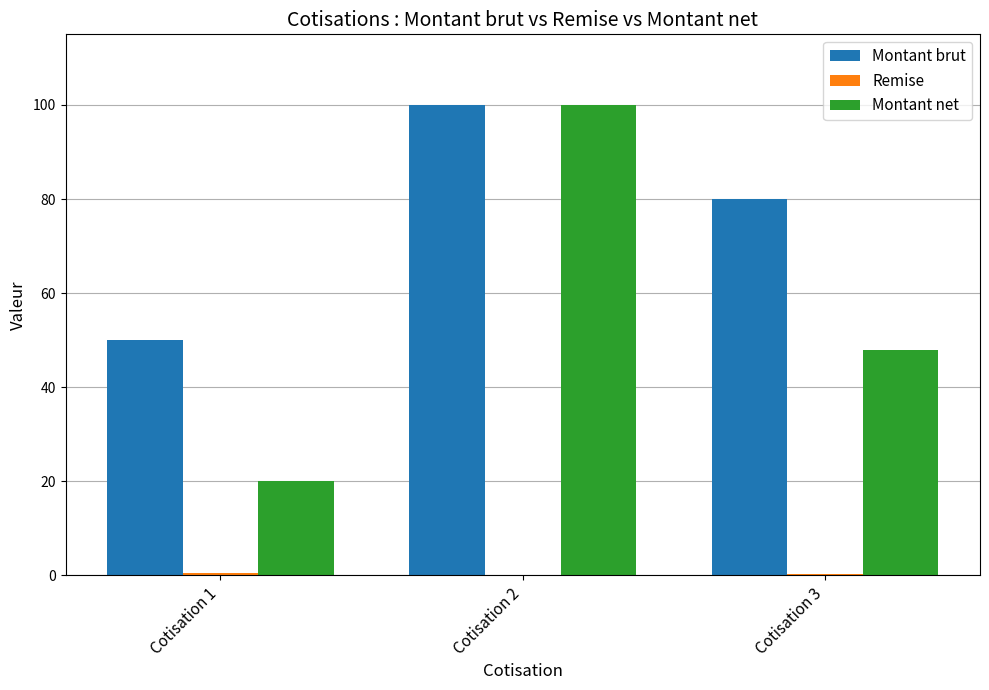

At which category is the sum across all series the highest?

Cotisation 2